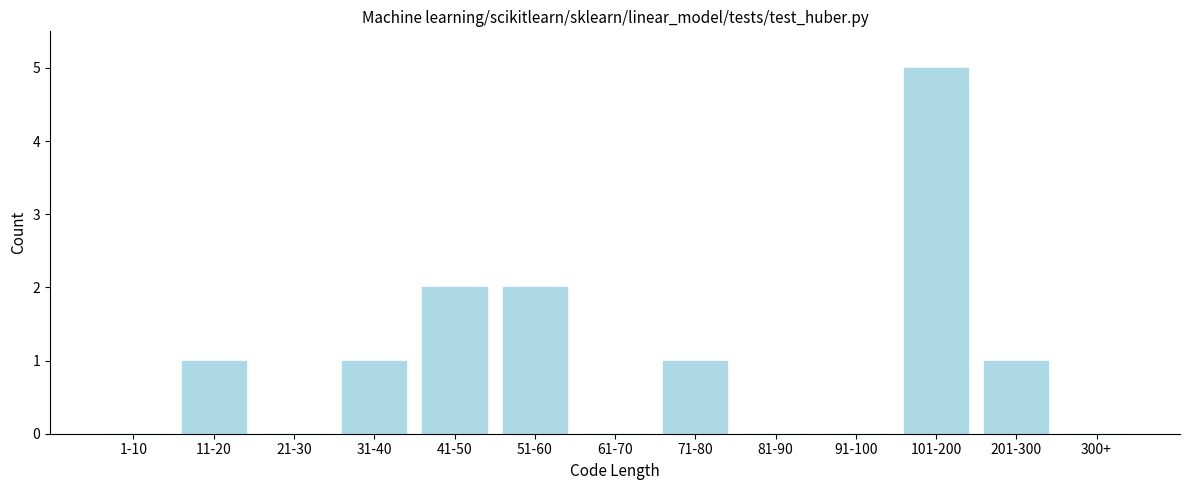

Reading left to right, transcribe all the data shown in this chart.

1-10=0	11-20=1	21-30=0	31-40=1	41-50=2	51-60=2	61-70=0	71-80=1	81-90=0	91-100=0	101-200=5	201-300=1	300+=0